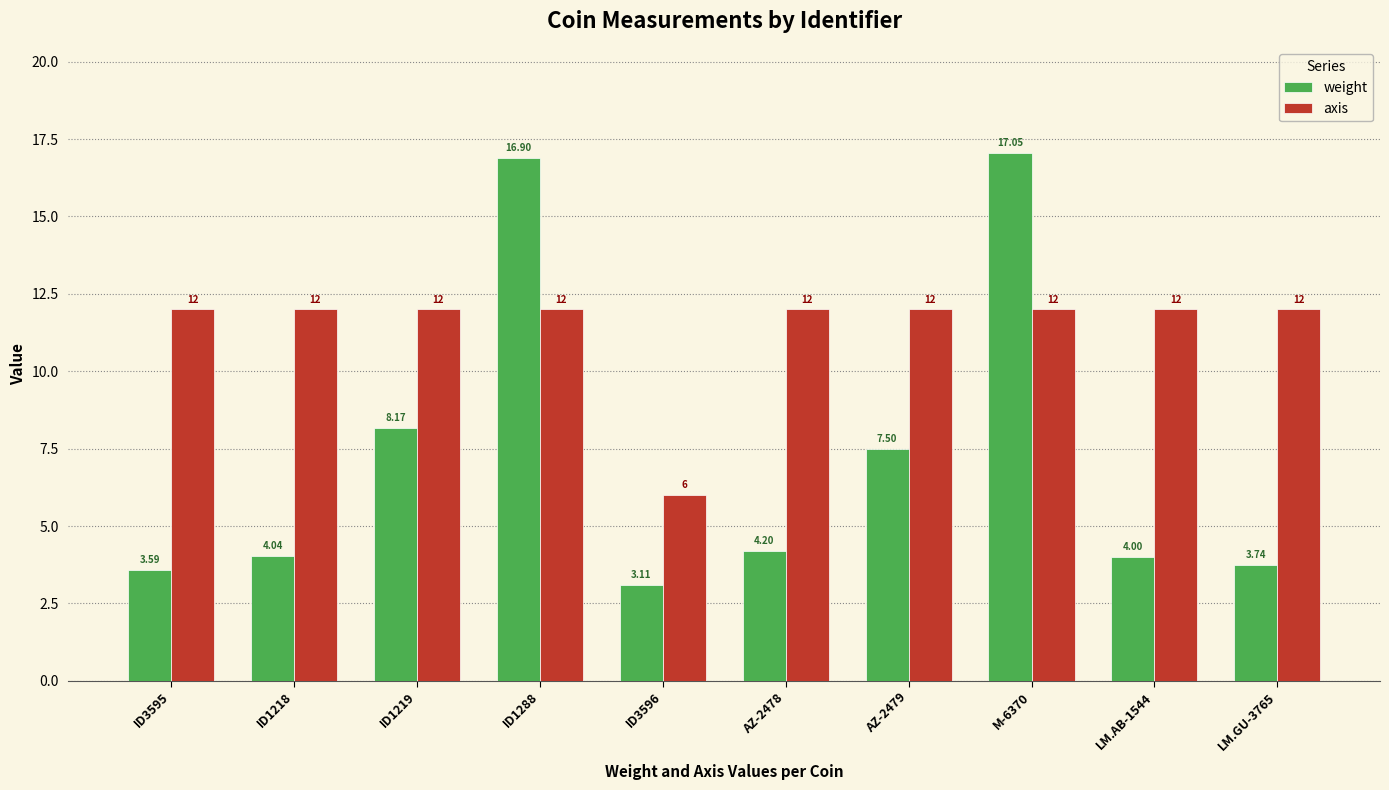

Where does the weight series first go above 4?

ID1218